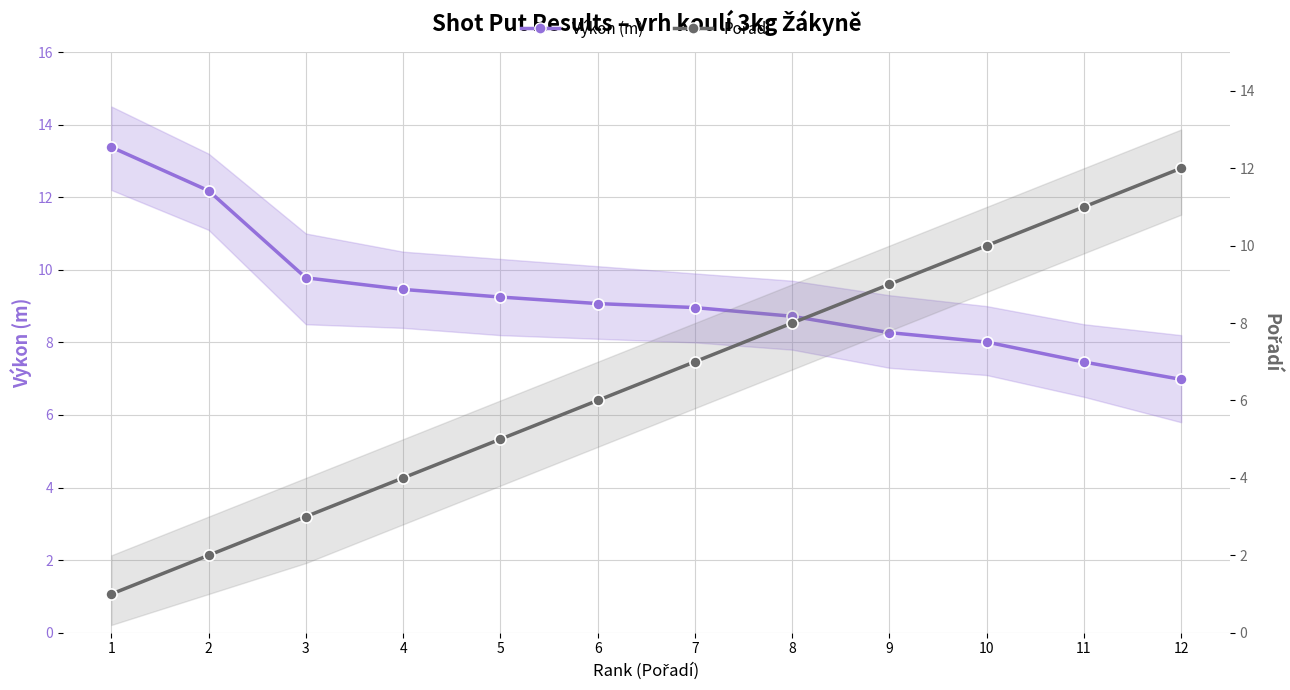

Which series changed the most between 10 and 11?

Pořadí